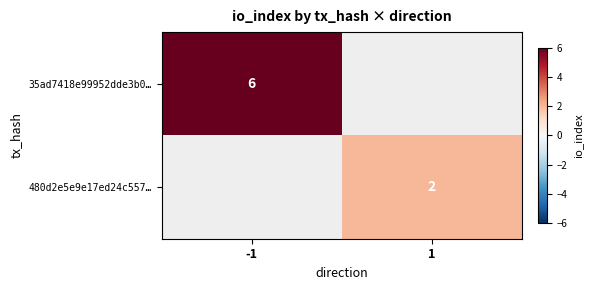

True or false: 35ad7418e99952dde3b0… has a value of 6 at -1.

True